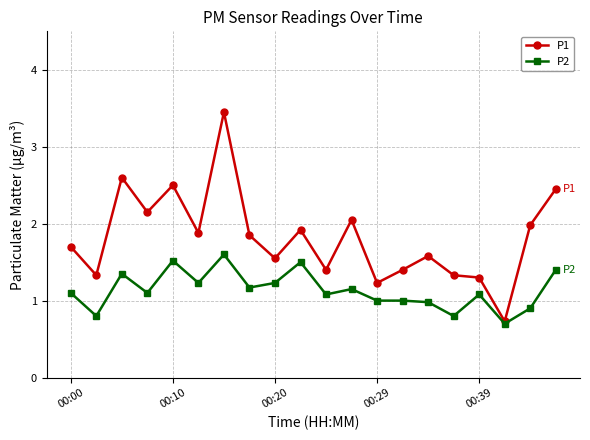

What is the value of the P2 point at the 18th from the left?

0.7